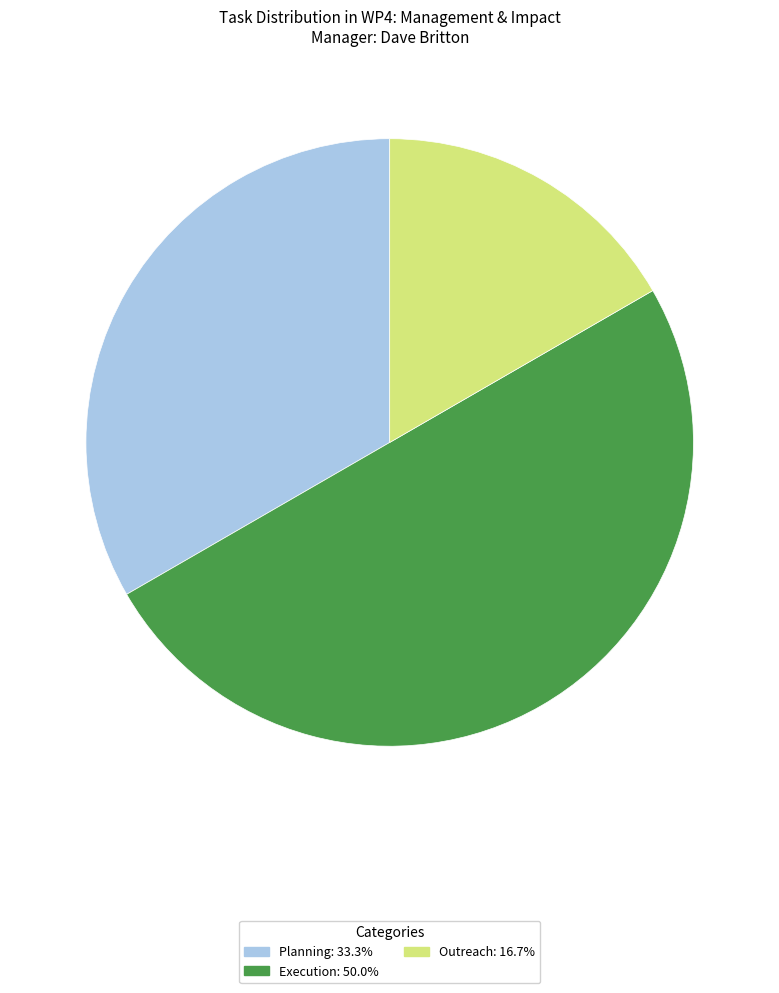

True or false: Planning accounts for 26% of the total.

False